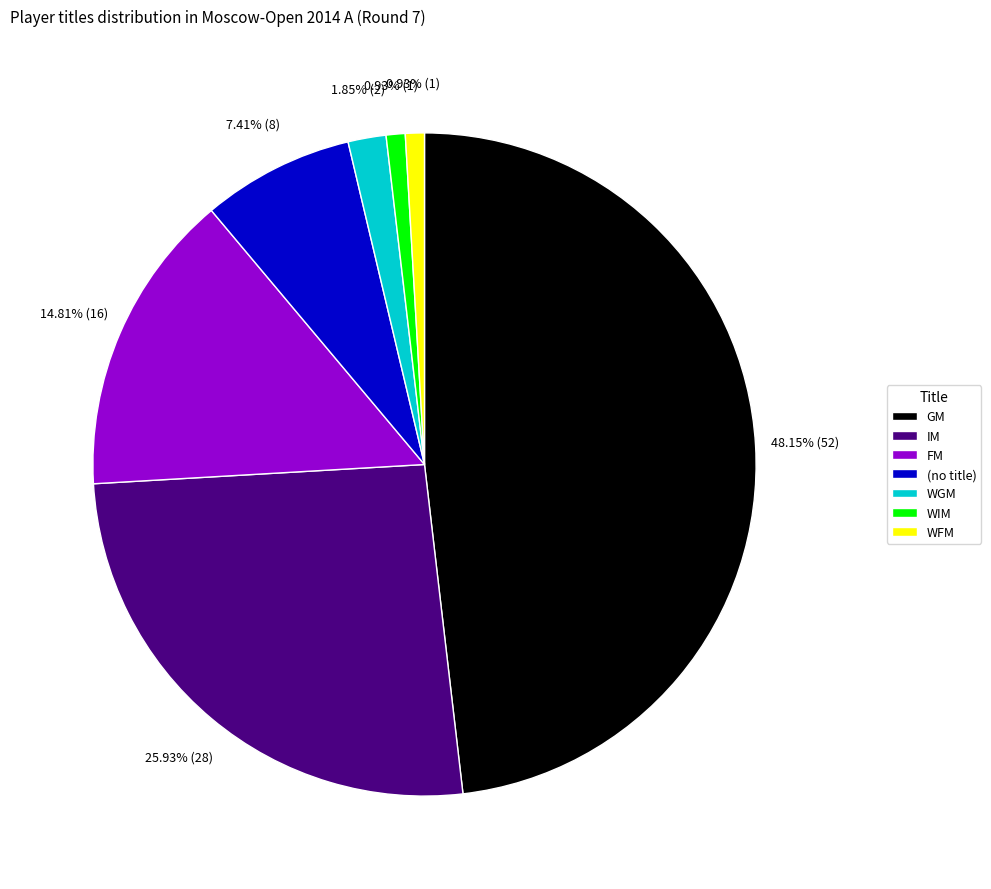

The WIM slice represents 14% of the pie. True or false?

False